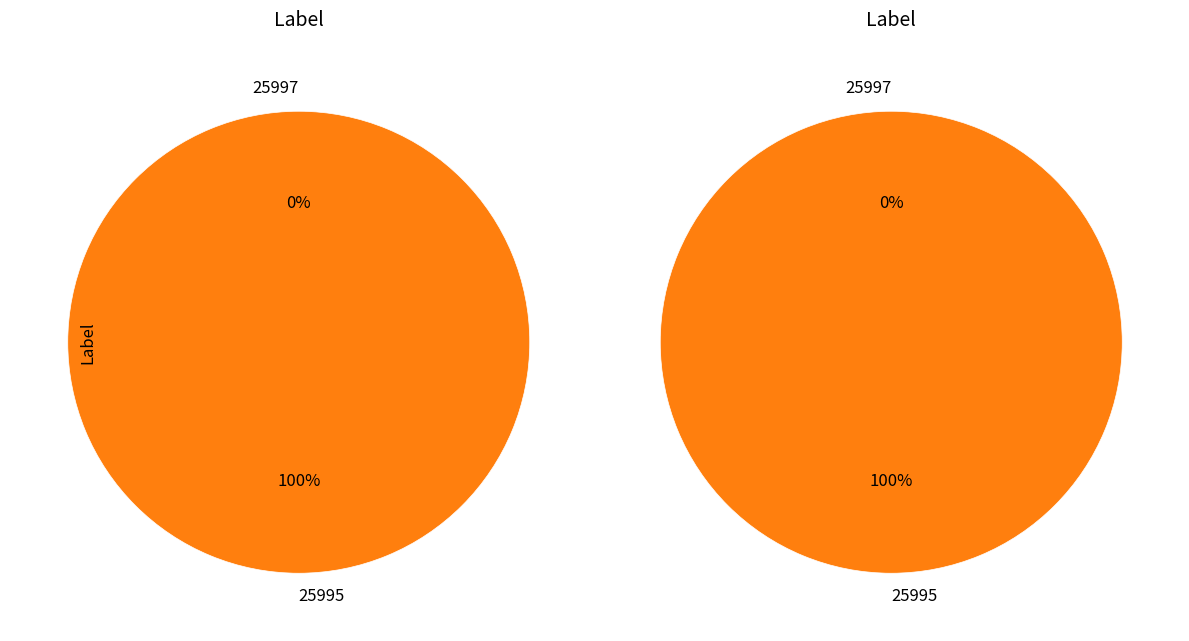

Rank the categories by value from lowest to highest.

25997, 25995